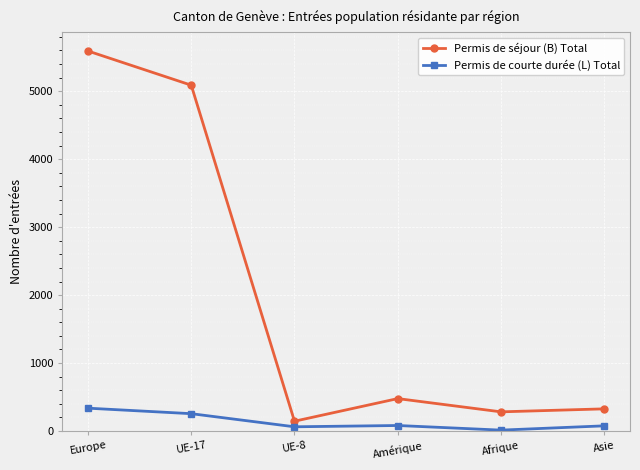

True or false: Permis de séjour (B) Total and Permis de courte durée (L) Total cross at least once.

False